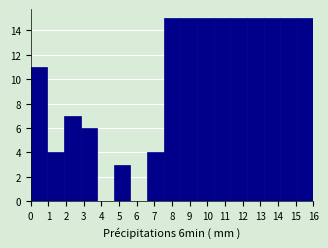

Reading left to right, list every bar in this chart as the range it spans on the x-axis followed by its height. Neither the bar edges nor the heights are printed on the chart, so give them approximately, as read against the axes.

0.0 to 0.9: 11
0.9 to 1.9: 4
1.9 to 2.8: 7
2.8 to 3.8: 6
3.8 to 4.7: 0
4.7 to 5.6: 3
5.6 to 6.6: 0
6.6 to 7.5: 4
7.5 to 8.5: 15
8.5 to 9.4: 15
9.4 to 10.4: 15
10.4 to 11.3: 15
11.3 to 12.2: 15
12.2 to 13.2: 15
13.2 to 14.1: 15
14.1 to 15.1: 15
15.1 to 16.0: 15